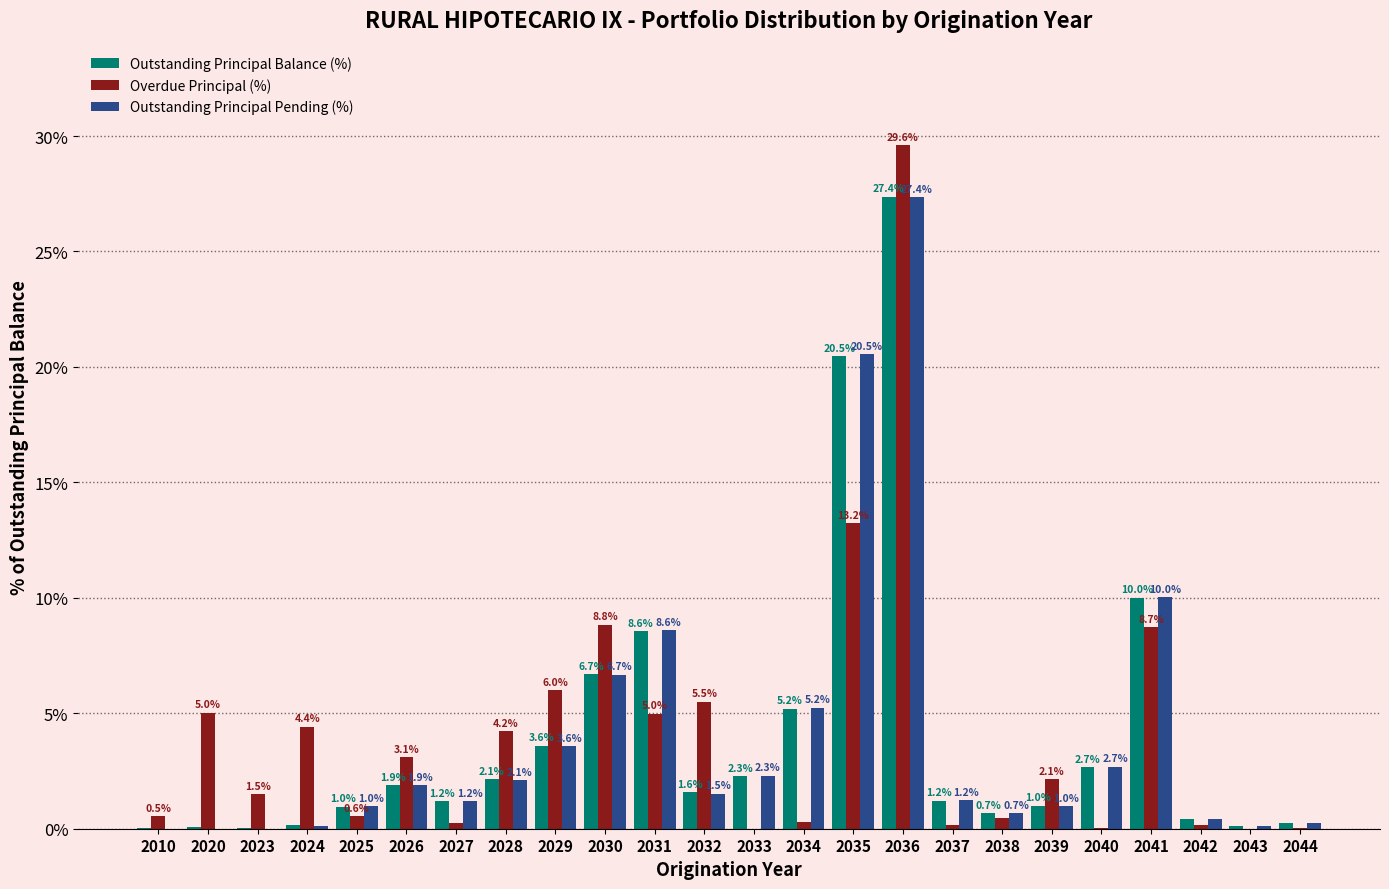

What is the maximum value shown in the chart?

29.6